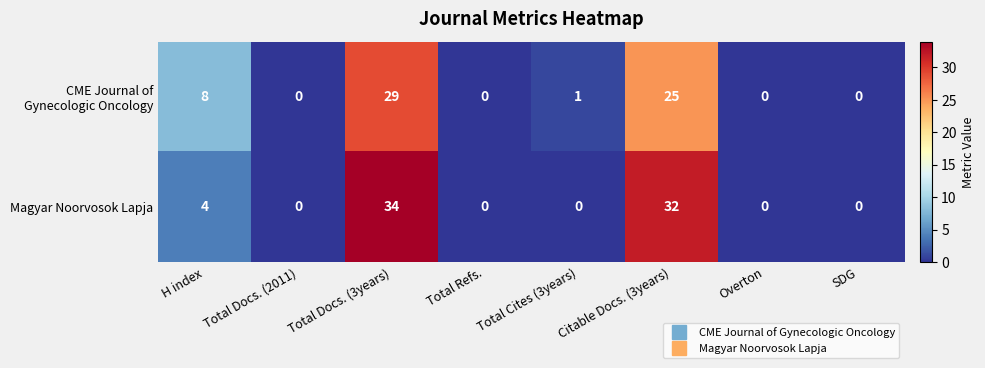

Which series has the widest spread of values?

Magyar Noorvosok Lapja